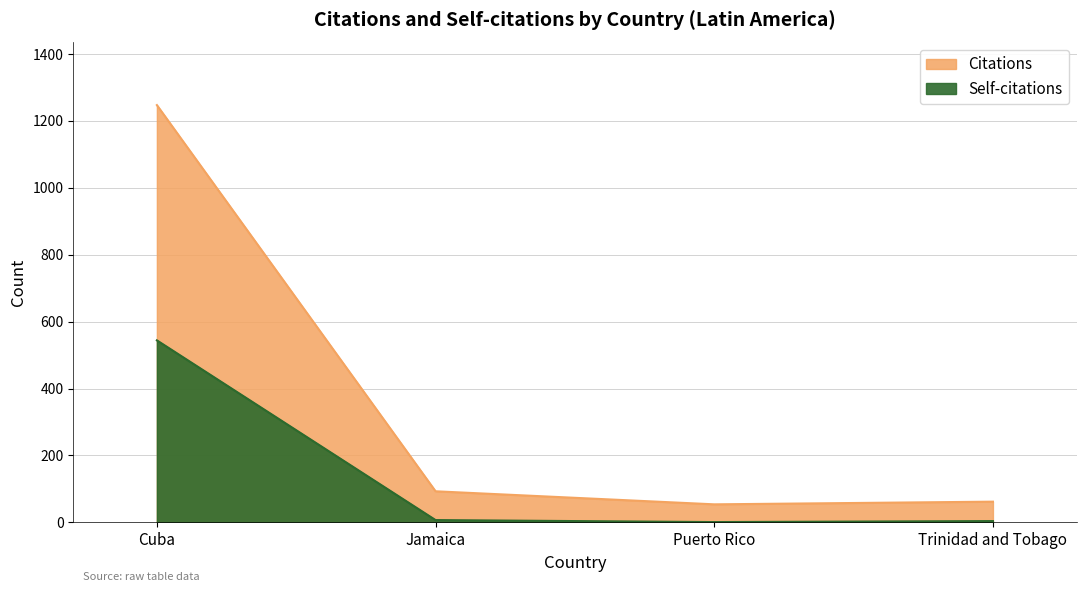

True or false: Self-citations has a value of 2 at Jamaica.

False